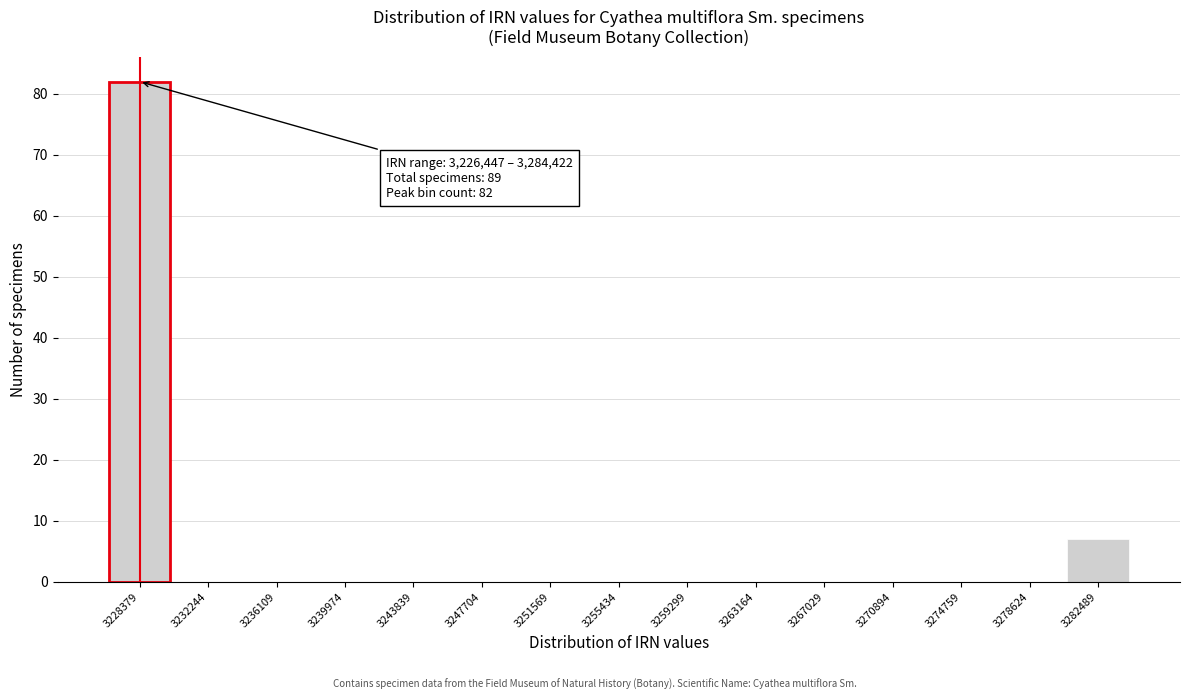

Which range on the x-axis has the tallest bar?

3226500 to 3230500